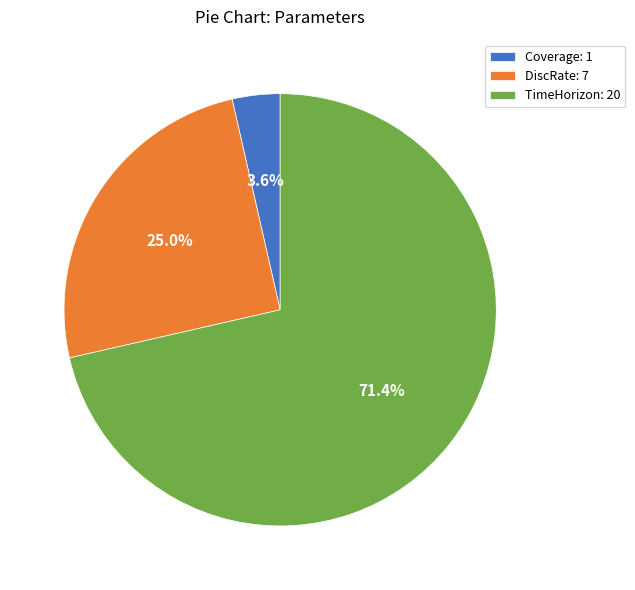

Which has a higher value, DiscRate: 7 or TimeHorizon: 20?

TimeHorizon: 20